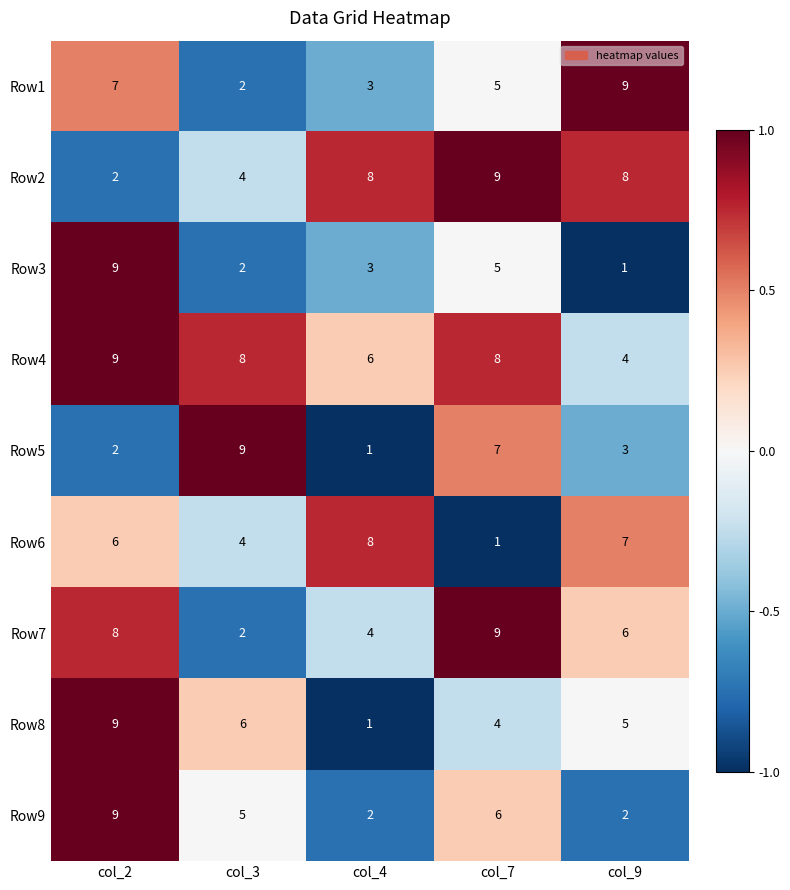

What value does the Row6 series have at col_3?

4